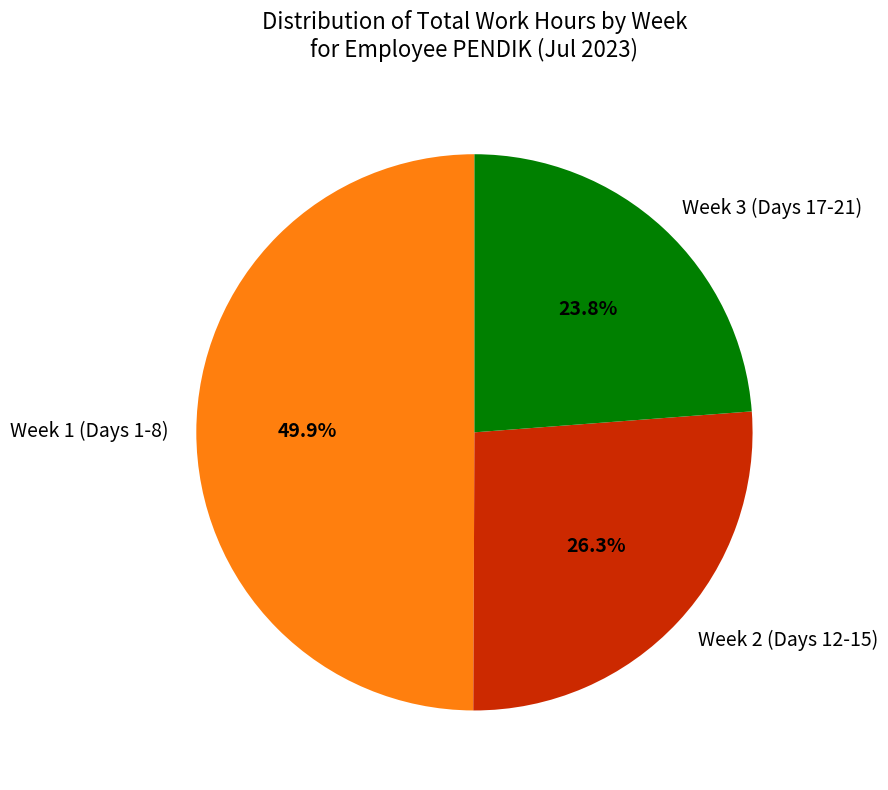

Which has a higher value, Week 3 (Days 17-21) or Week 1 (Days 1-8)?

Week 1 (Days 1-8)